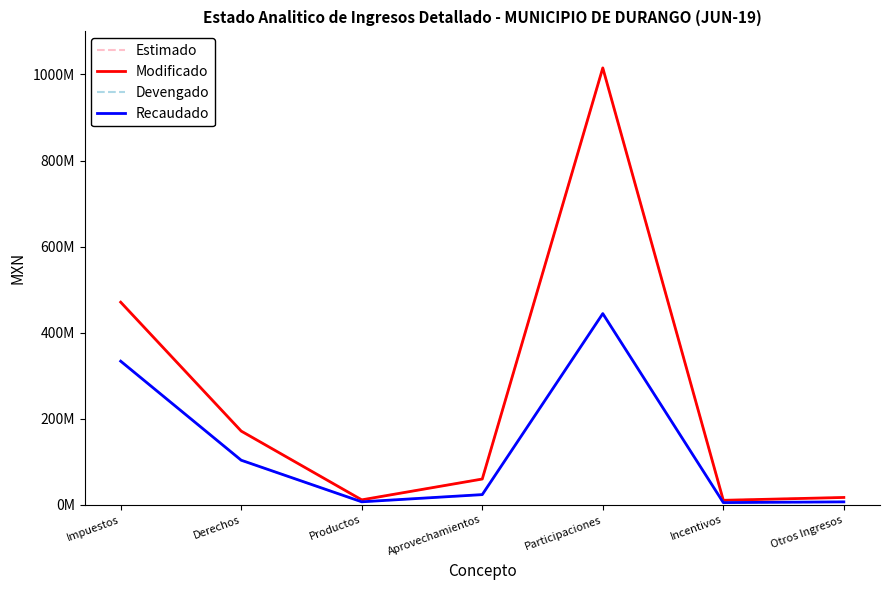

Is this an area chart (filled region under the line)?

No